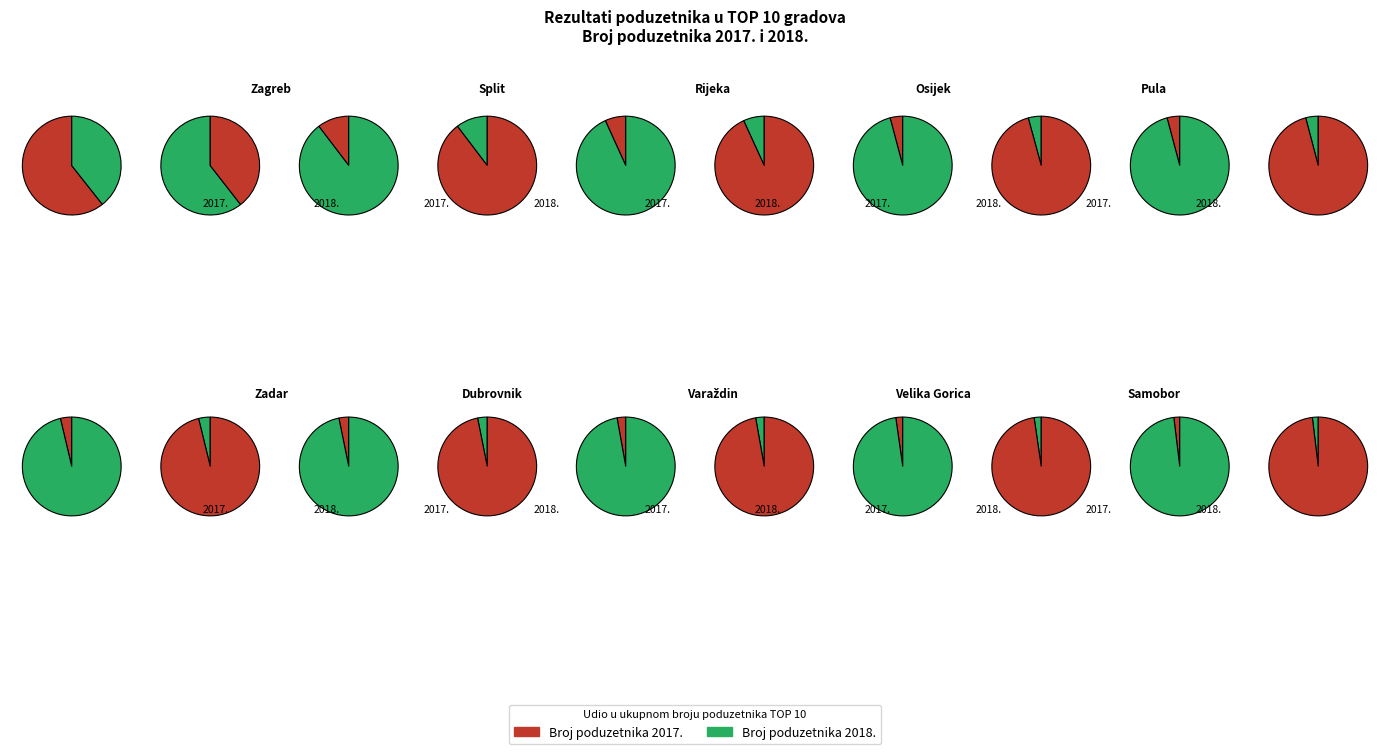

The Zagreb slice represents 49% of the pie. True or false?

False